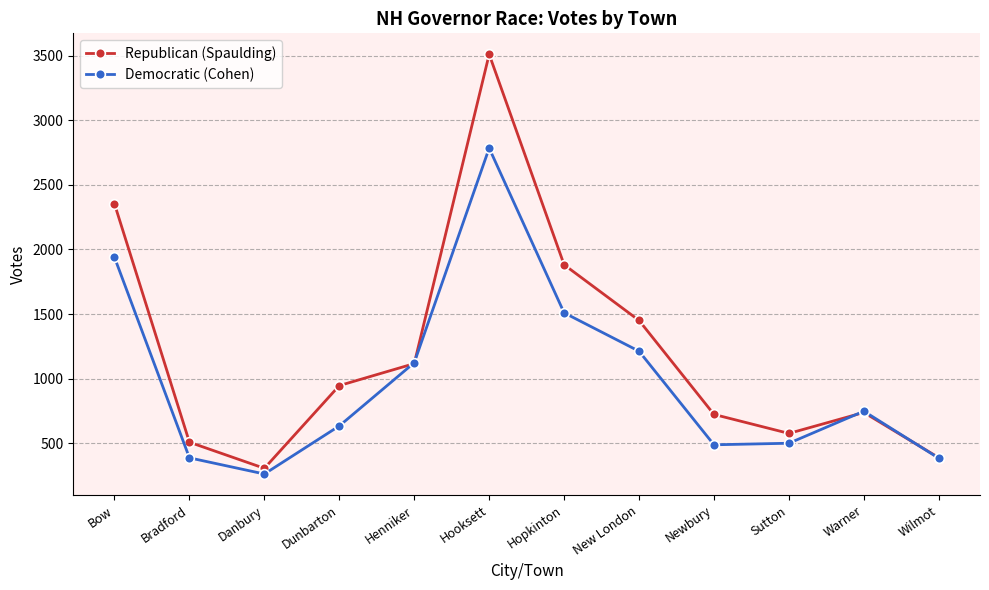

What position from the right is Warner?

2